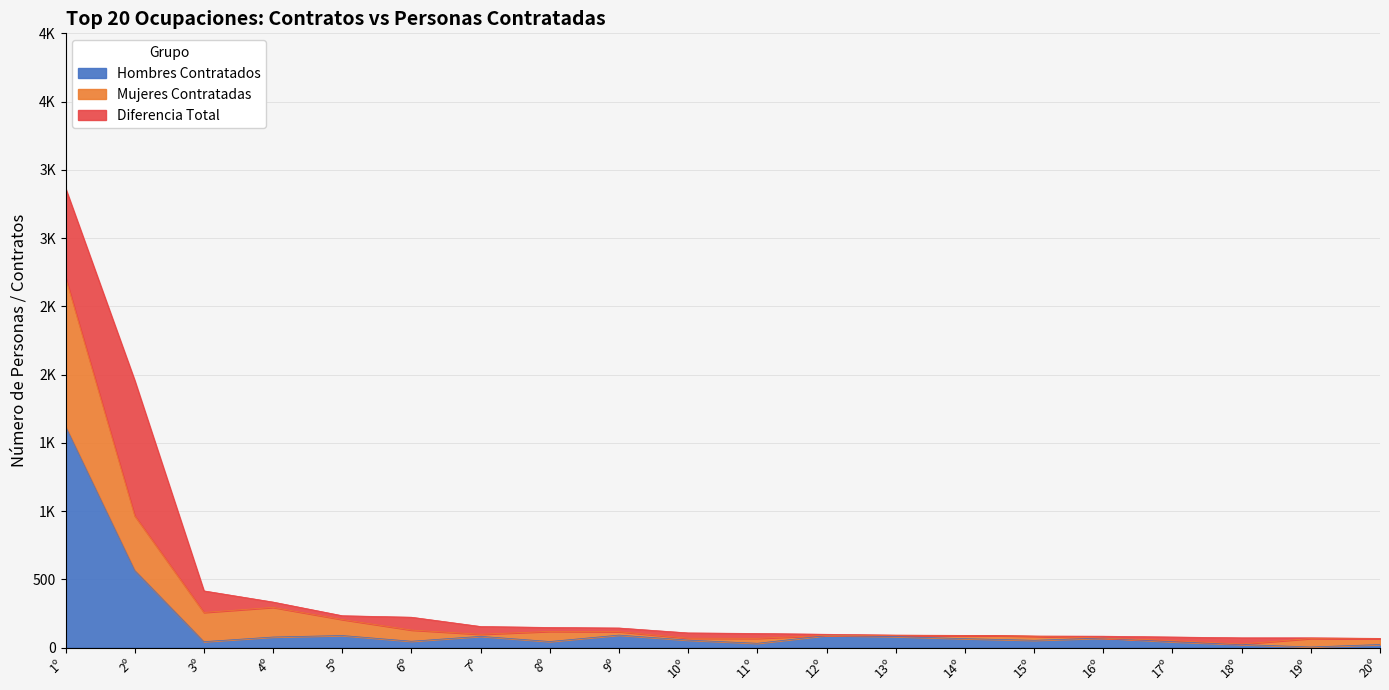

How many data points in Hombres Contratados are above 66?

9